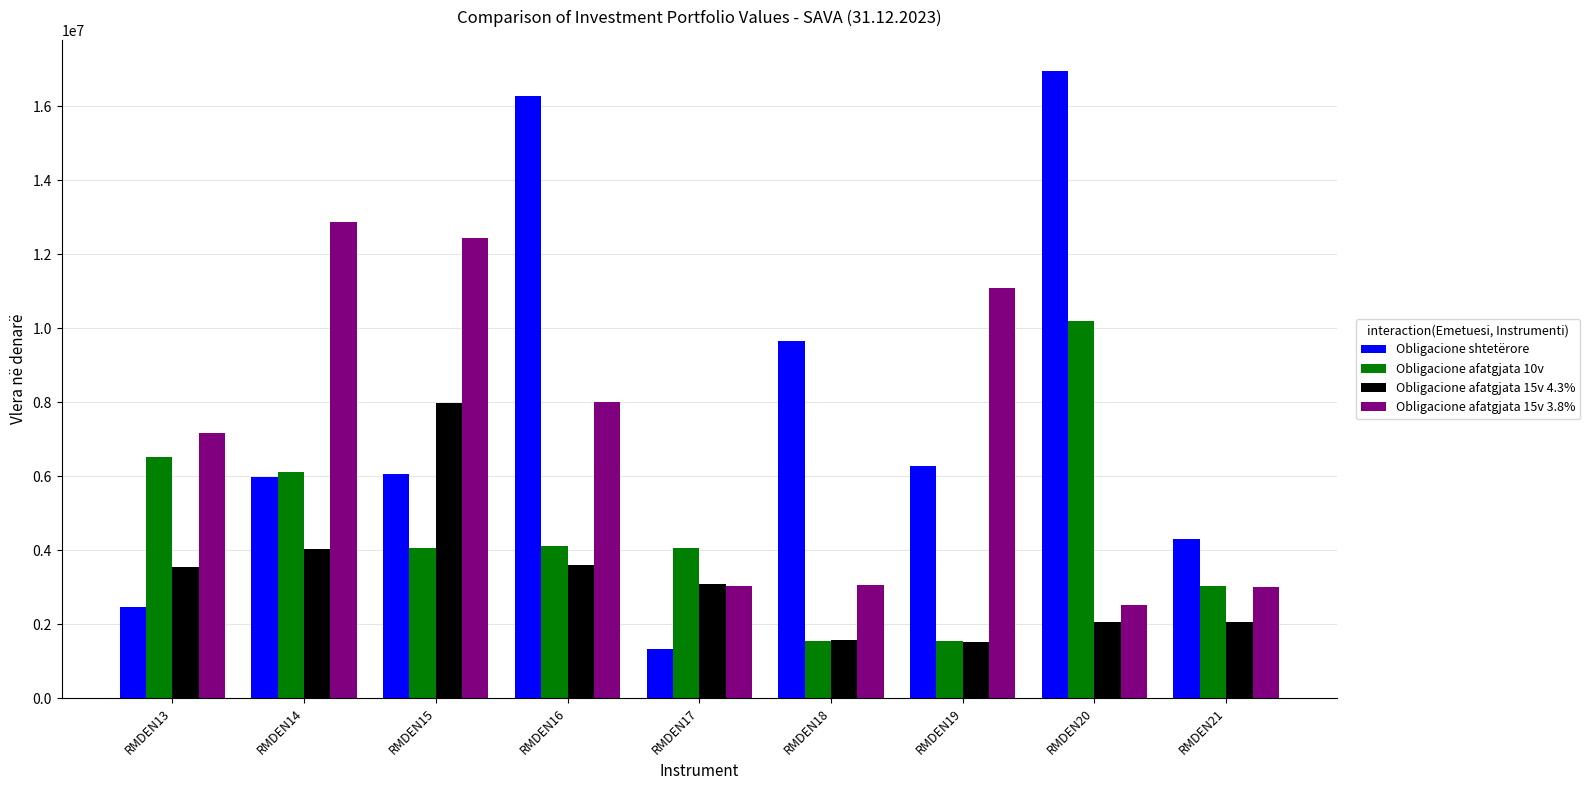

What is the sum of all Obligacione afatgjata 15v 4.3% values?

29442689.9